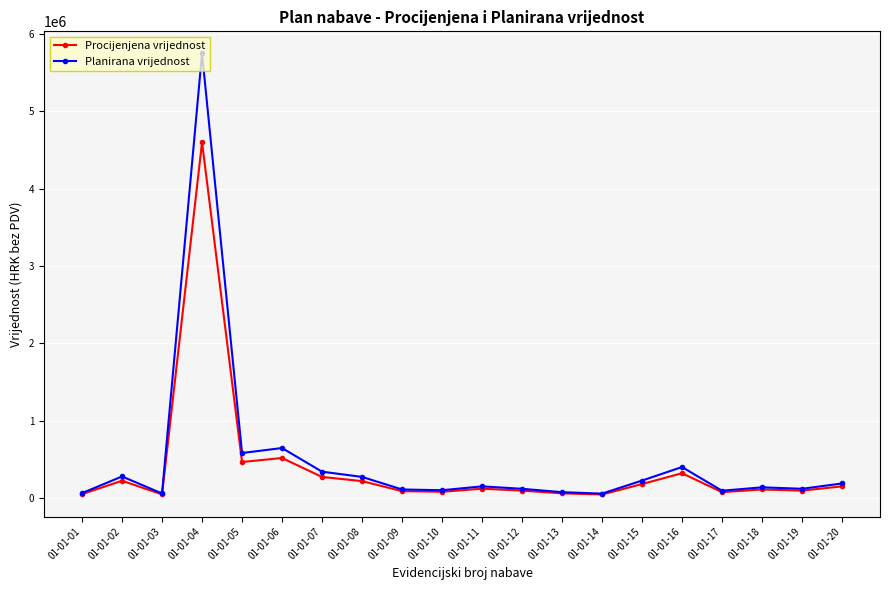

What is the spread (max minus min) of values at 01-01-02?

55640.0